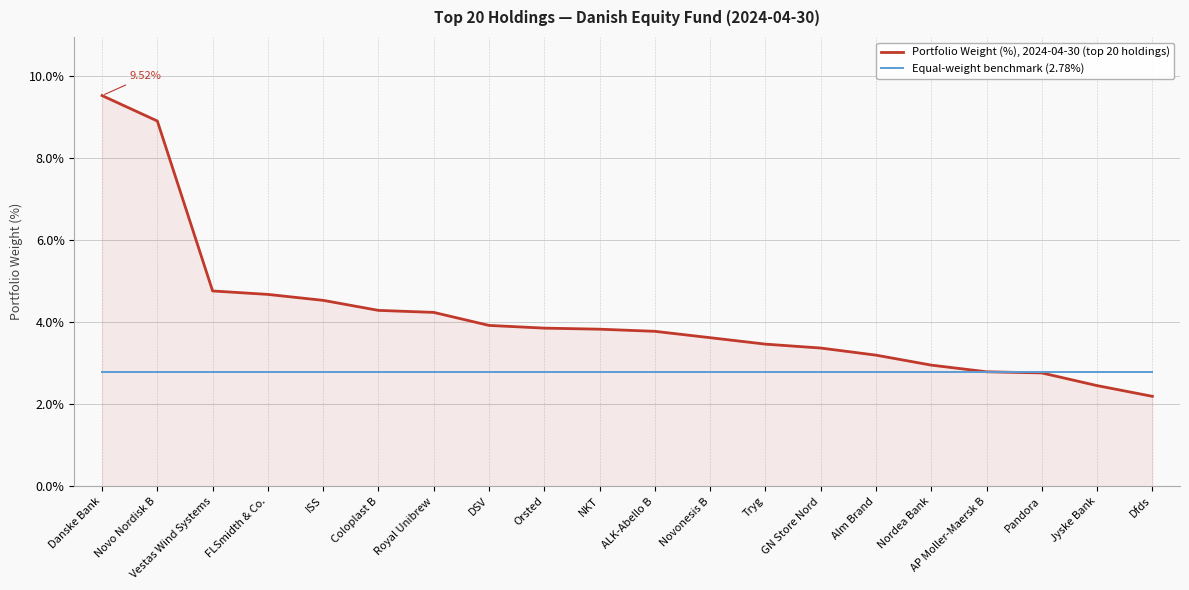

Which series changed the most between FLSmidth & Co. and Tryg?

Portfolio Weight (%), 2024-04-30 (top 20 holdings)